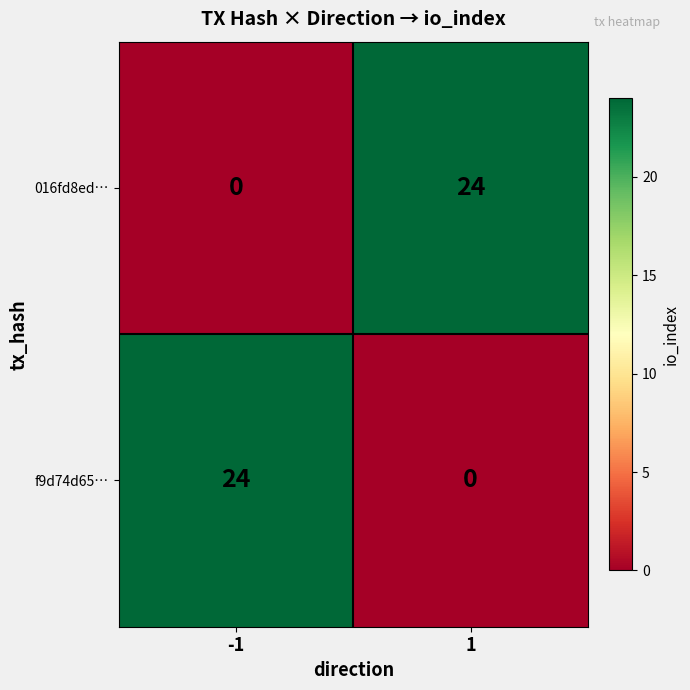

Reading left to right, transcribe all the data shown in this chart.

016fd8ed…: 0	24
f9d74d65…: 24	0